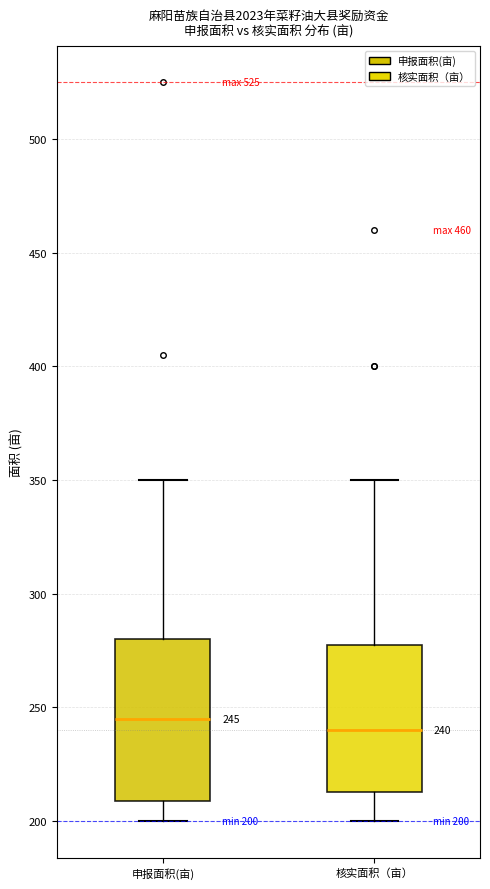

Which box's median line is the lowest?

核实面积（亩）